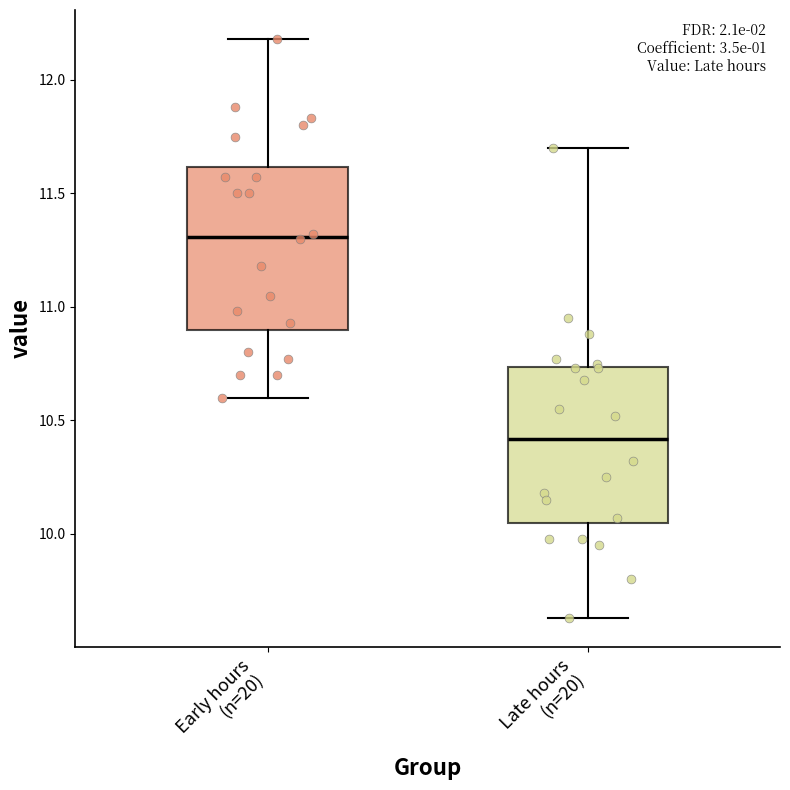

Where is the lower edge of the box for Early hours (n=20) on the y-axis? The values are not printed on the chart, so give them approximately, as read against the axis.

10.90